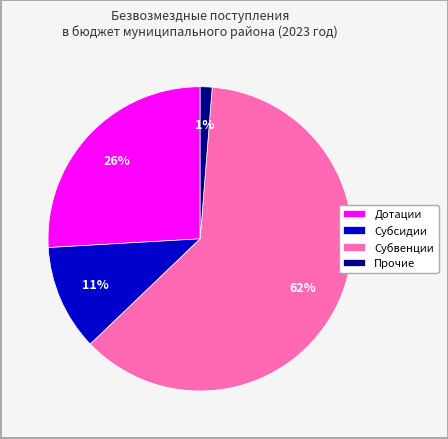

To the nearest percent, what is the average slice percentage?

25%